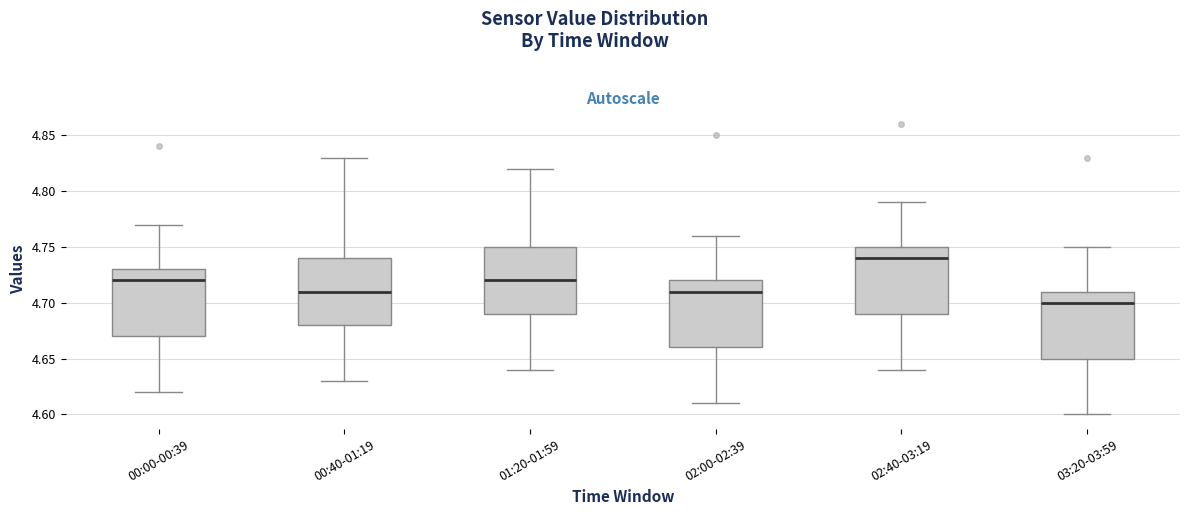

Which box's median line is the highest?

02:40-03:19